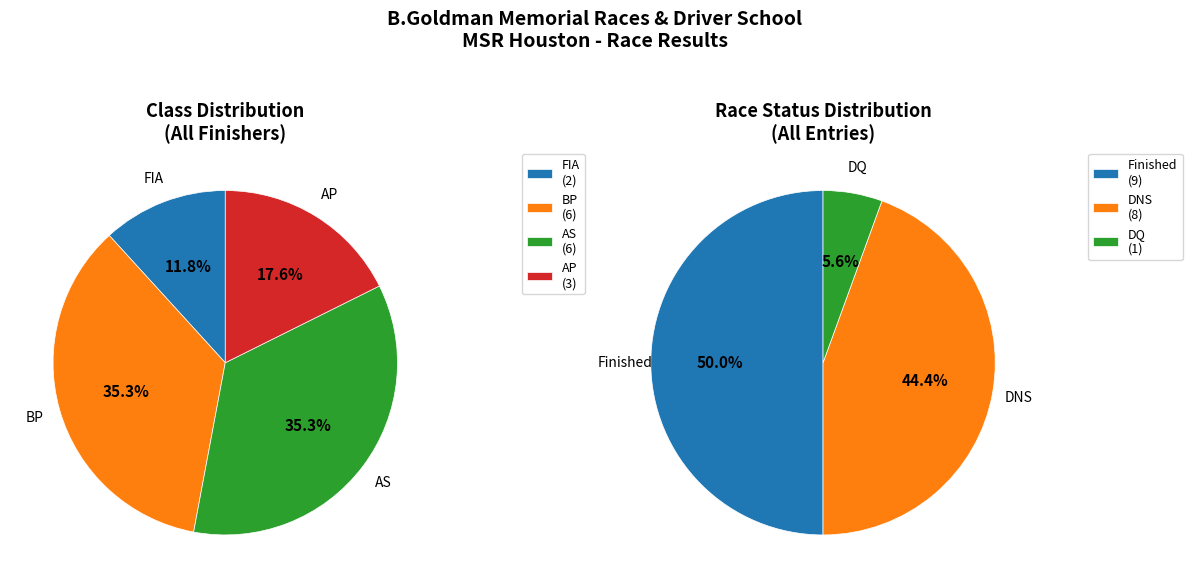

Is AS the majority of the pie?

No